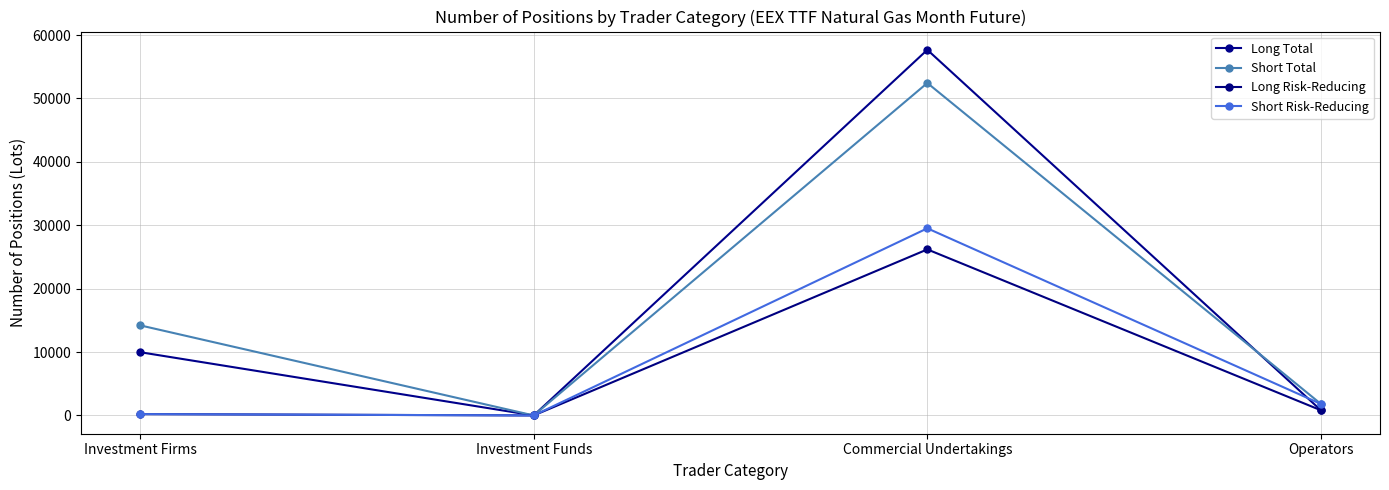

Which category has the lowest value in the Long Risk-Reducing series?

Investment Funds